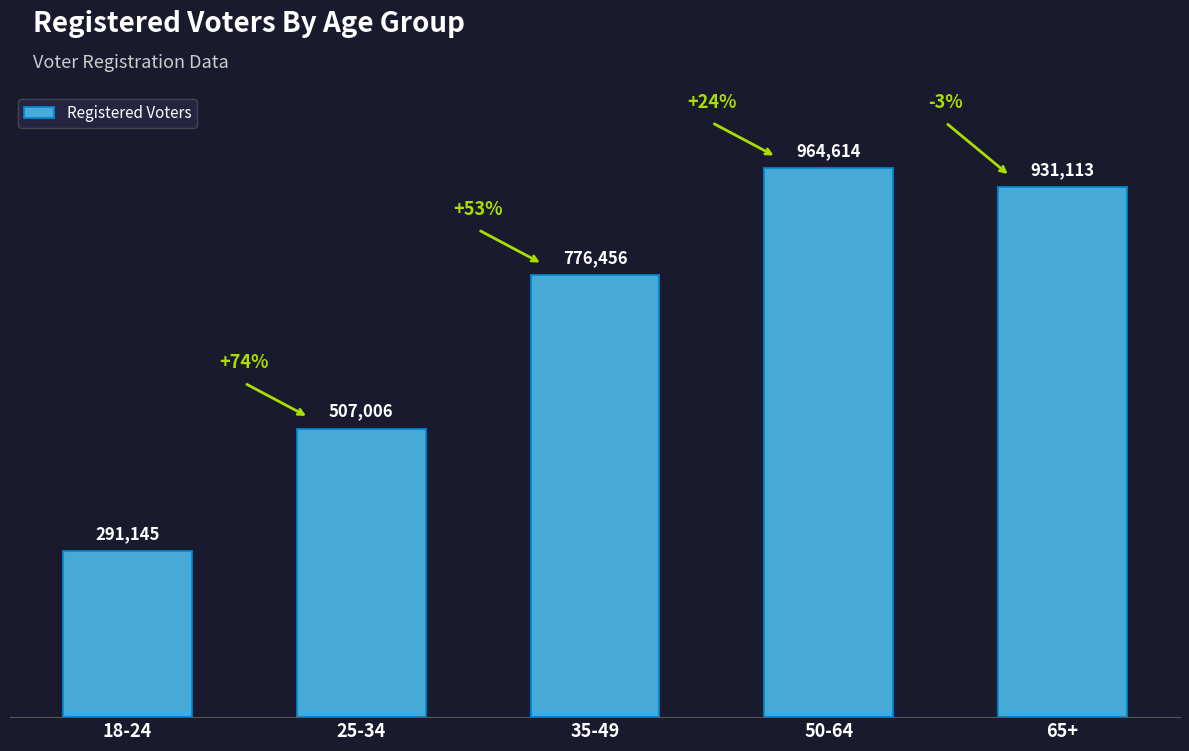

What is the change in value from 35-49 to 50-64?

+188158